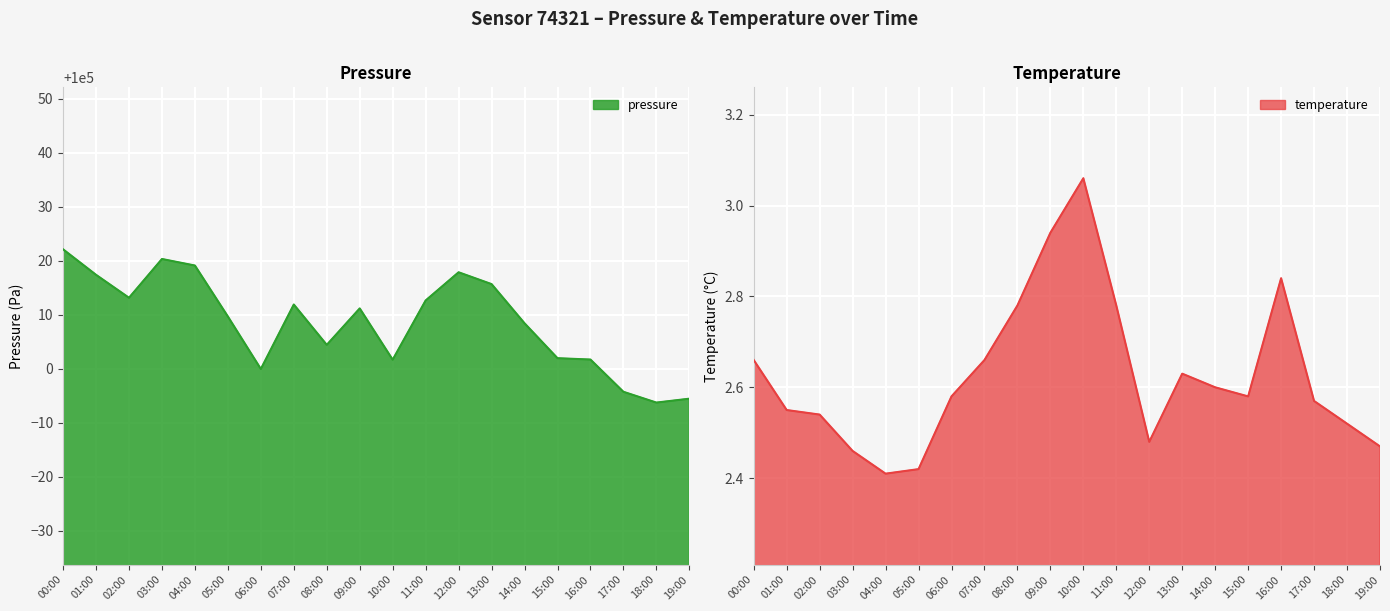

Reading left to right, list all the values displayed in this chart.

pressure: 100022.1	100017.4	100013.2	100020.3	100019.1	100009.7	100000.0	100011.9	100004.4	100011.2	100001.7	100012.7	100017.9	100015.7	100008.4	100002.0	100001.7	99995.8	99993.8	99994.5
temperature: 2.7	2.5	2.5	2.5	2.4	2.4	2.6	2.7	2.8	2.9	3.1	2.8	2.5	2.6	2.6	2.6	2.8	2.6	2.5	2.5